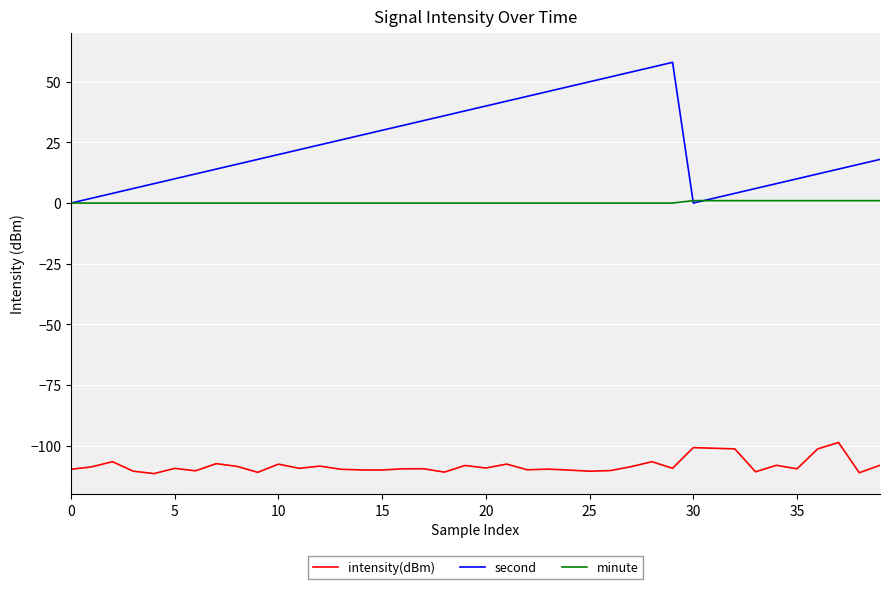

What is the maximum value for second?

58.0